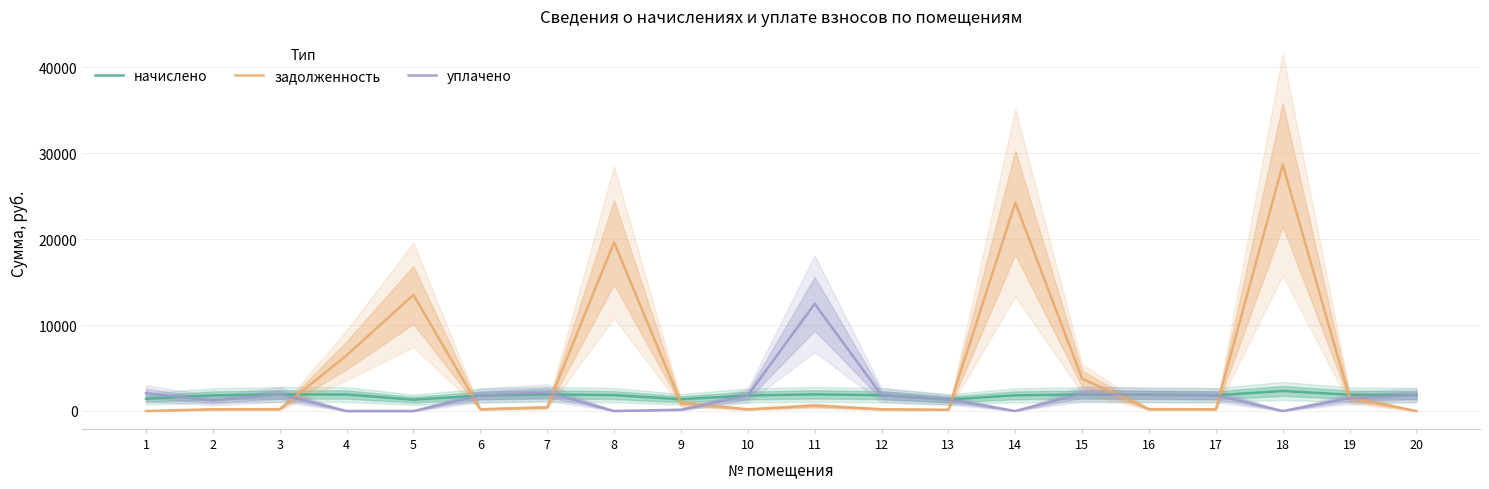

Where do начислено and задолженность first cross each other?

3 and 4